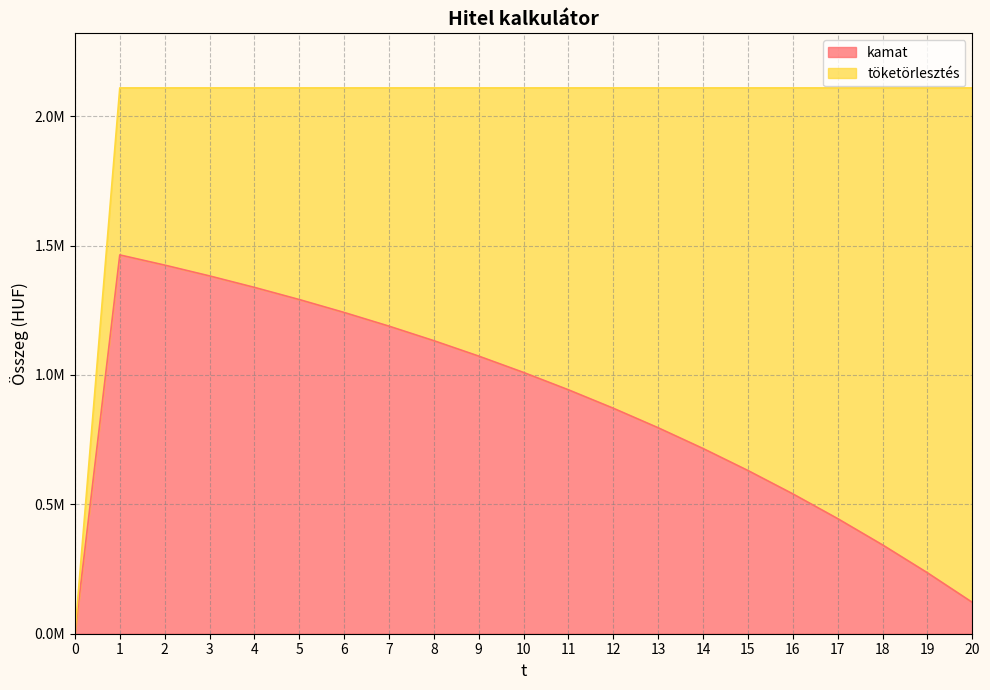

What are all the series names shown in the legend?

kamat, töketörlesztés